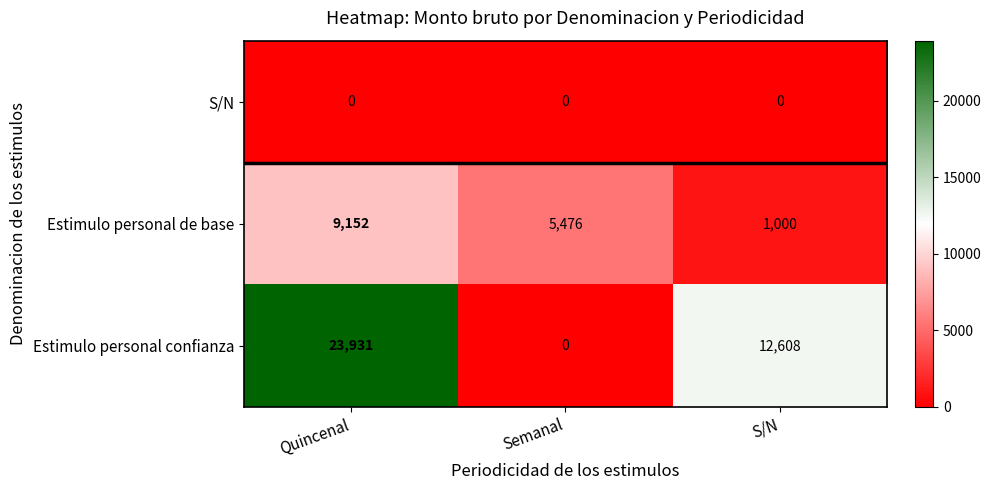

What is the spread (max minus min) of values at Semanal?

5476